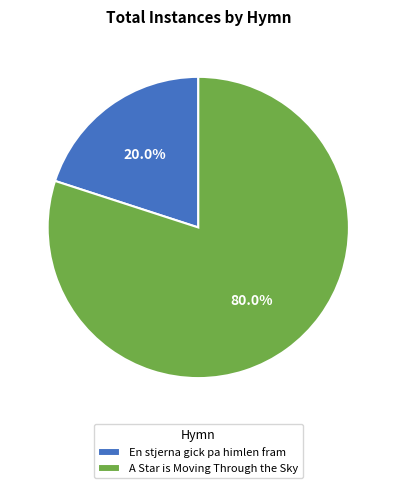

To the nearest percent, what is the average slice percentage?

50%